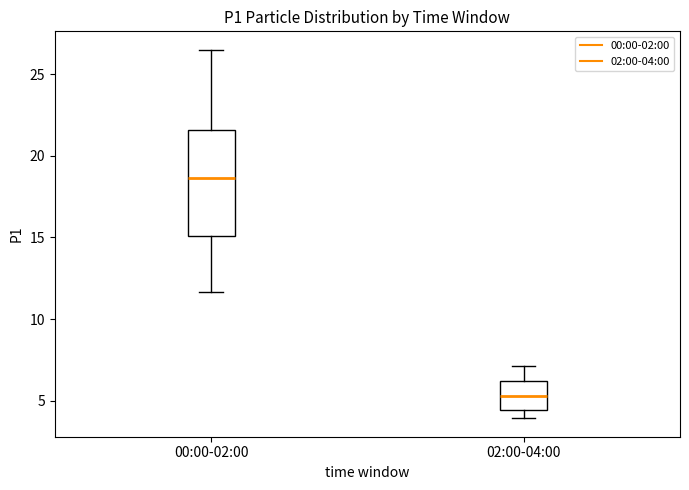

Which box is the tallest, from its lower edge to its upper edge?

00:00-02:00